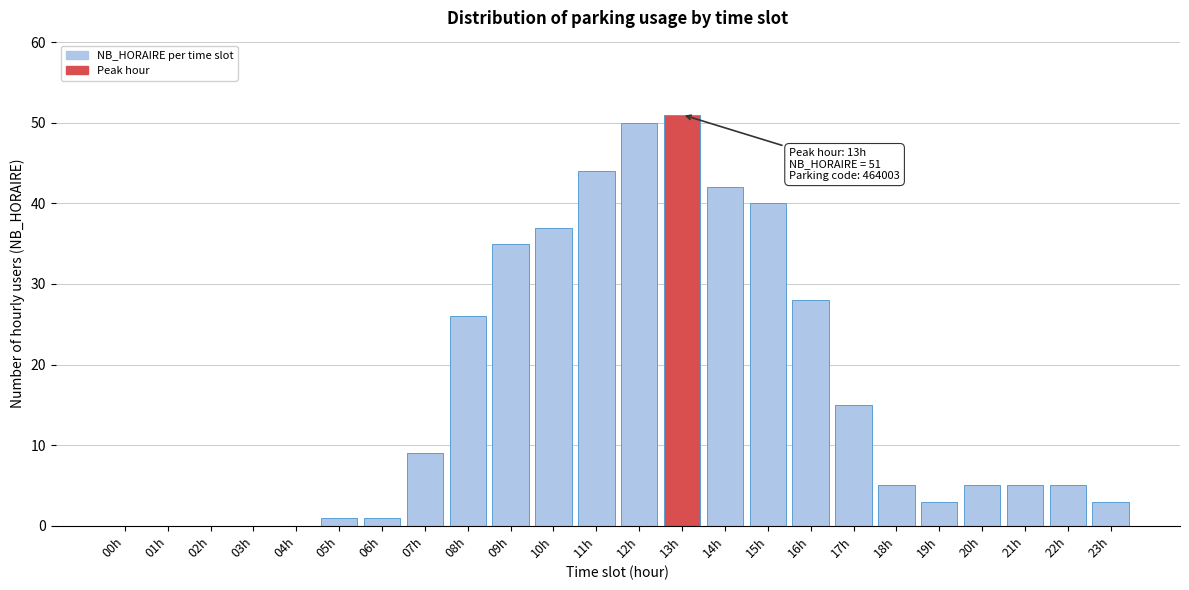

Reading left to right, list all the values displayed in this chart.

00h=0	01h=0	02h=0	03h=0	04h=0	05h=1	06h=1	07h=9	08h=26	09h=35	10h=37	11h=44	12h=50	13h=51	14h=42	15h=40	16h=28	17h=15	18h=5	19h=3	20h=5	21h=5	22h=5	23h=3